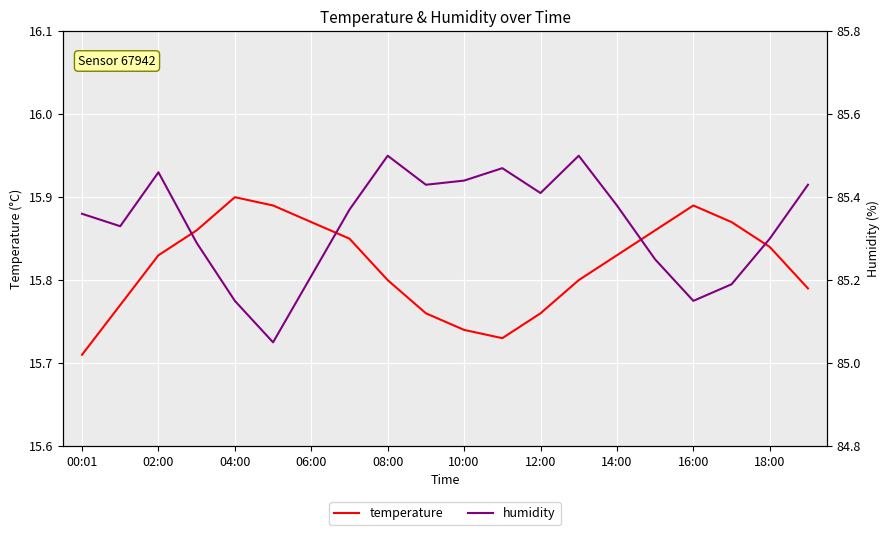

How many interior local peaks does the temperature series have?

2